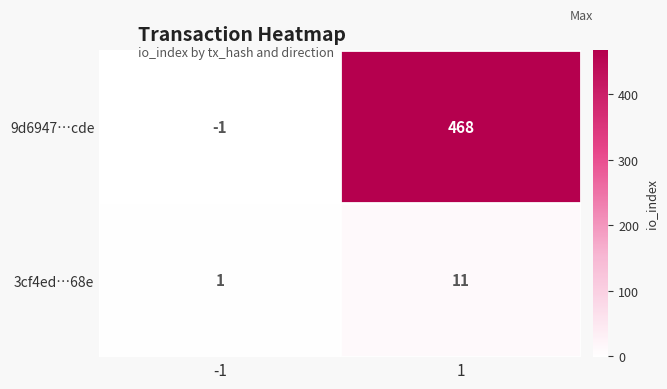

What is the difference between the highest and lowest values at 1?

457